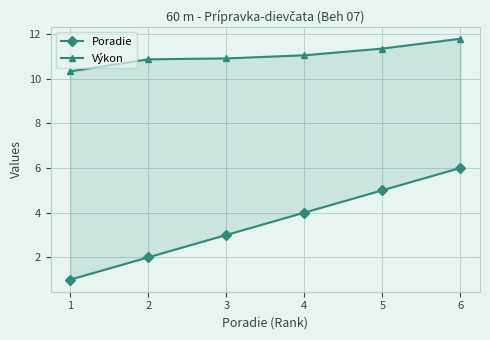

Reading left to right, extract all data points from this chart.

Poradie: 1.0	2.0	3.0	4.0	5.0	6.0
Výkon: 10.3	10.9	10.9	11.0	11.3	11.8